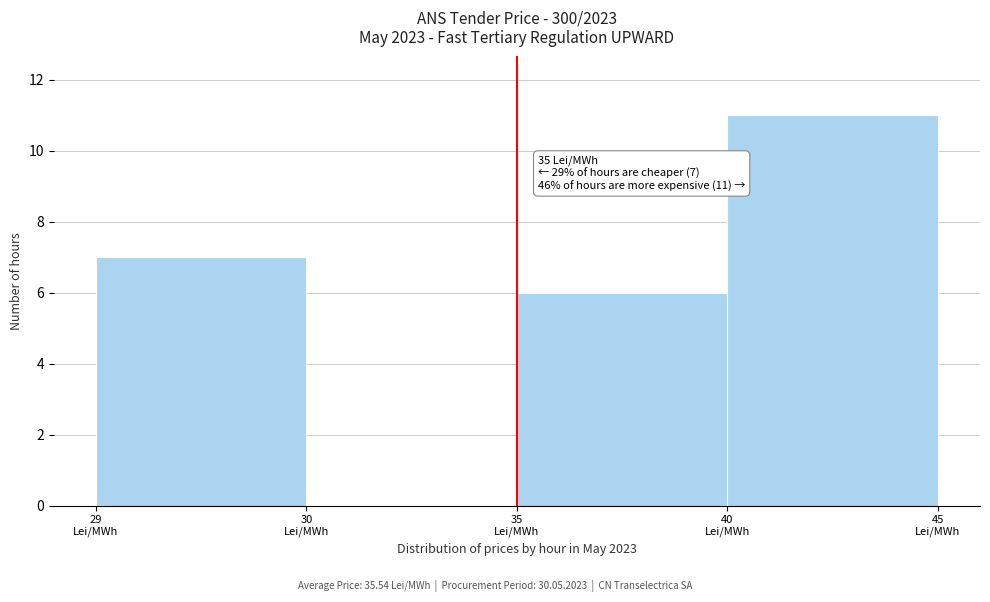

What is the sum of all values?

24